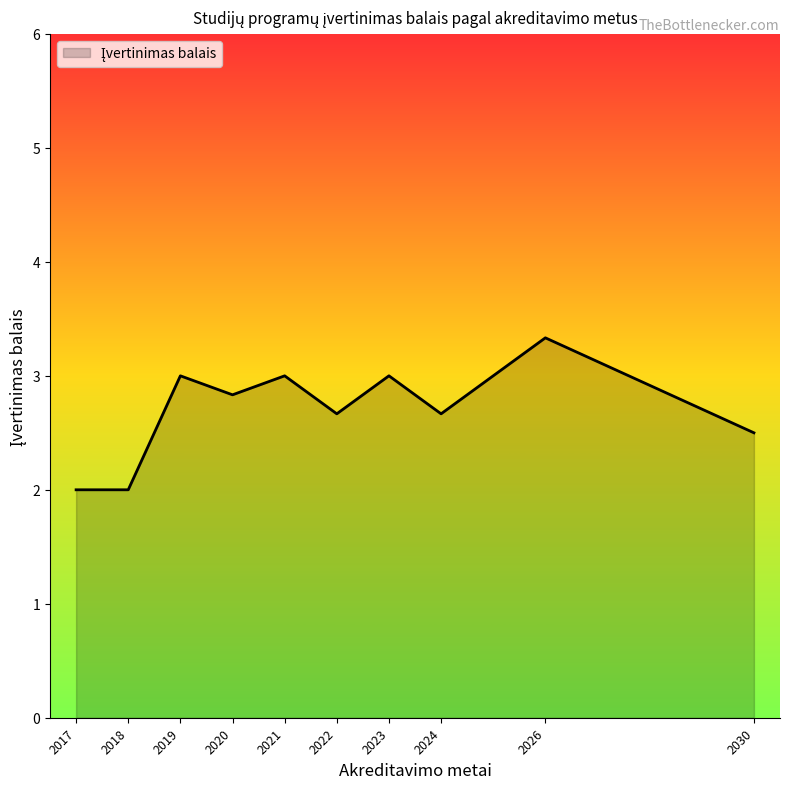

What is the ratio of the value at 2026 to the value at 2020?

1.2